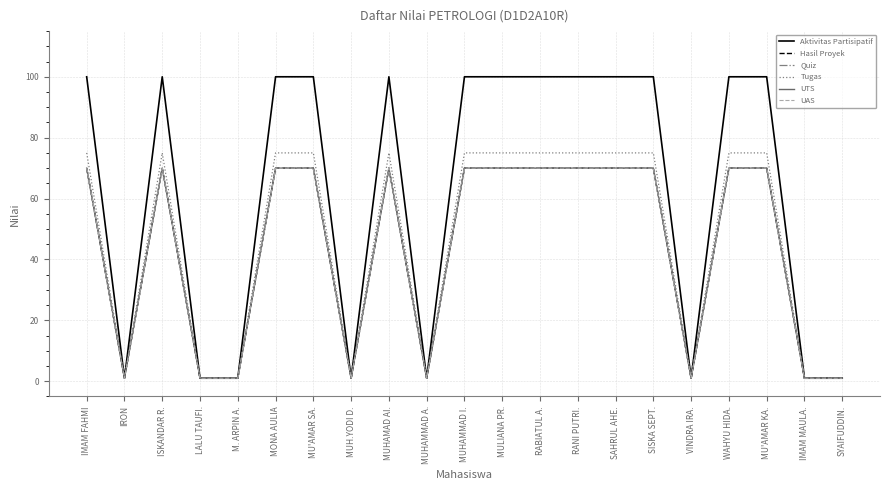

Does the chart have visible grid lines?

Yes